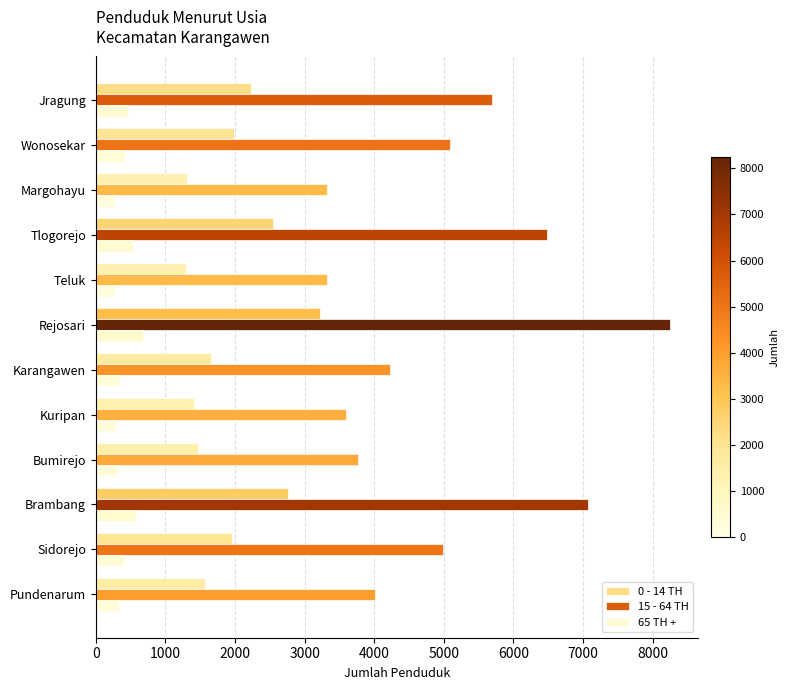

Is the value of 0 - 14 TH at Jragung greater than the value of 65 TH + at Tlogorejo?

Yes